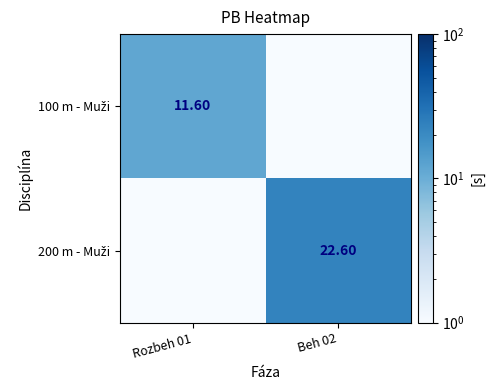

What is the difference between the maximum and minimum values in the 100 m - Muži series?

11.6